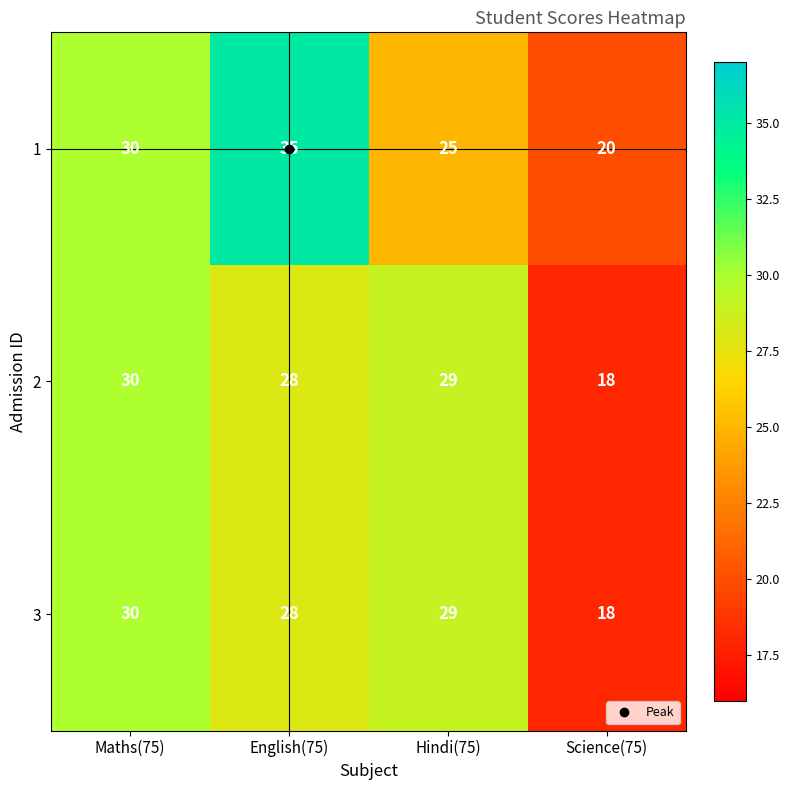

The 1 series shows 14 at Science(75). True or false?

False